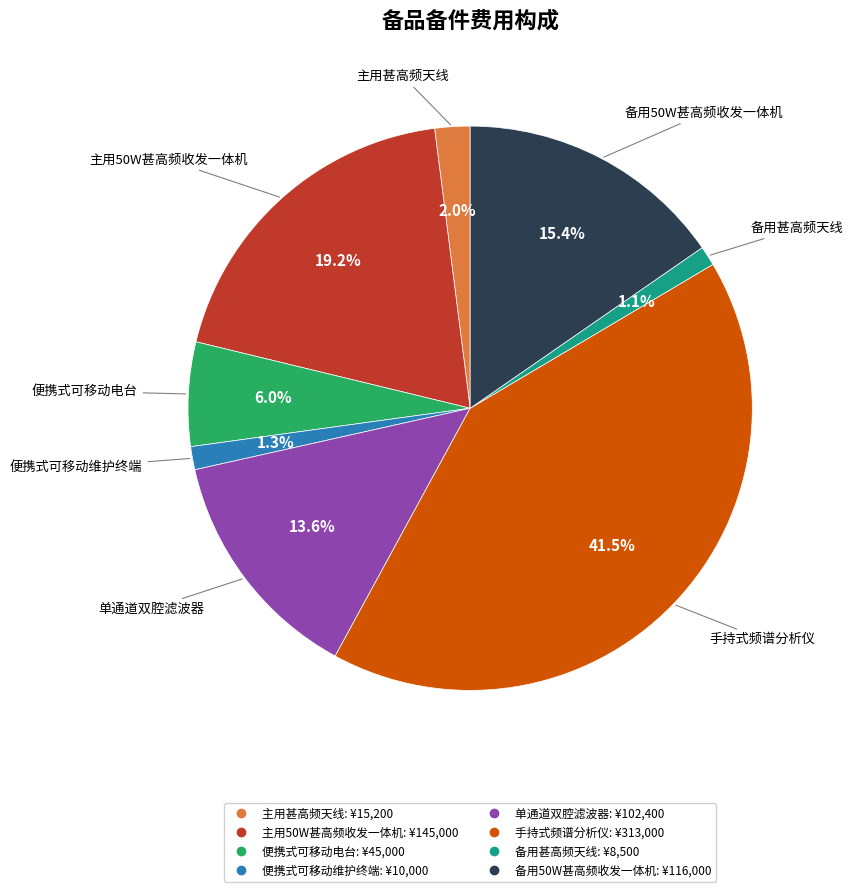

Which has a higher value, 便携式可移动电台 or 便携式可移动维护终端?

便携式可移动电台